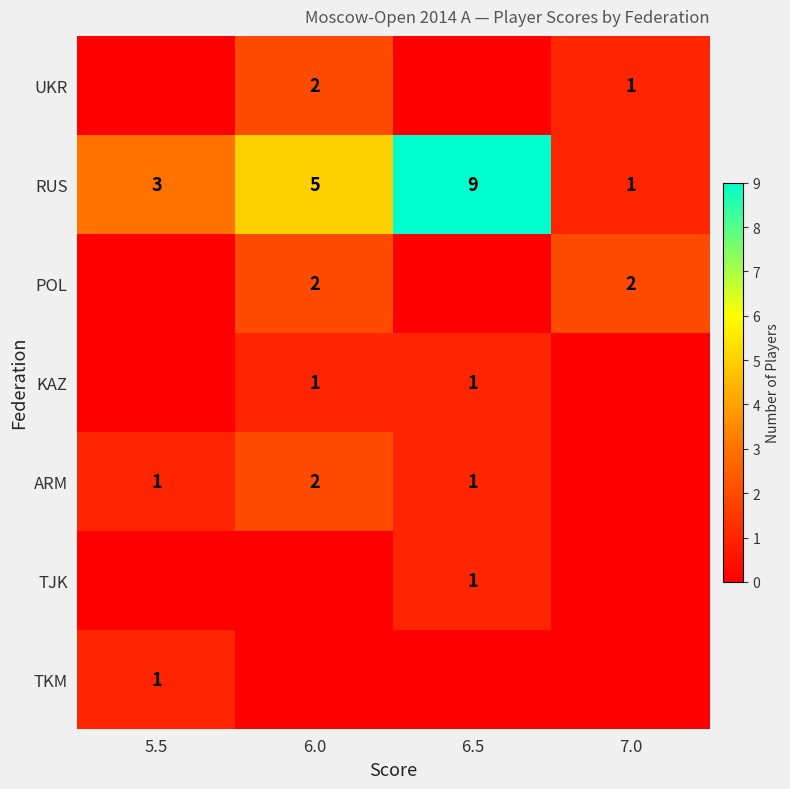

What value does the RUS series have at 5.5?

3